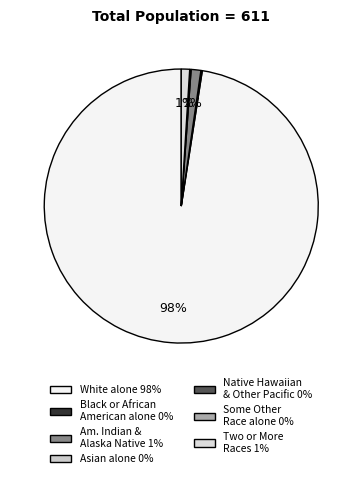

Is there any slice that represents more than half of the pie?

Yes